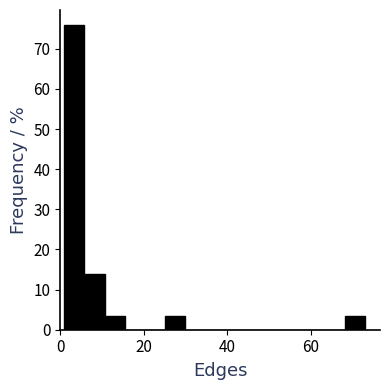

Around what value on the x-axis is the tallest bar? Give the approximate position of its centre, as read against the axis.

4